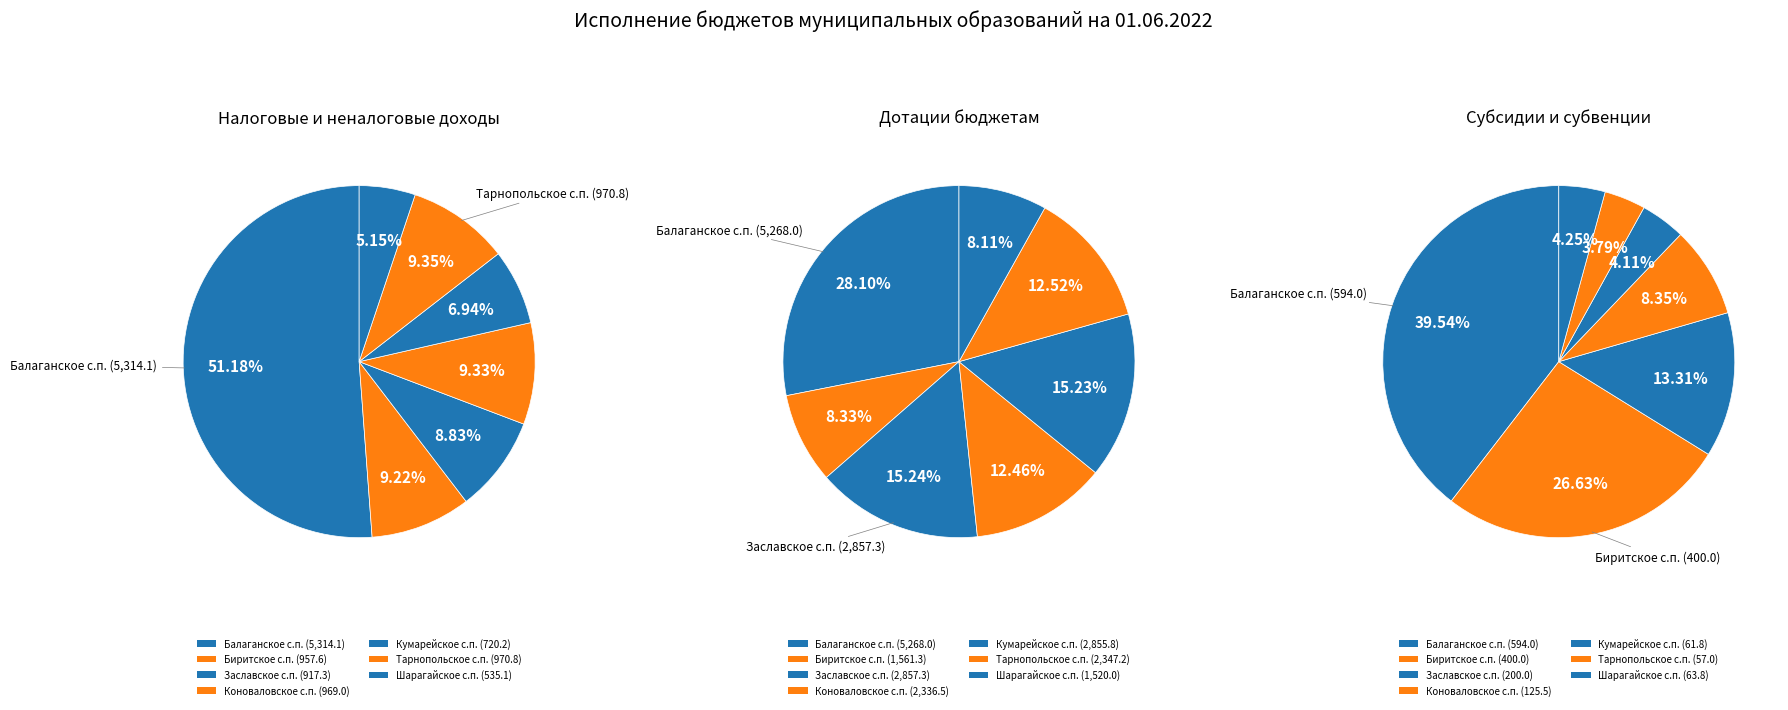

Between Балаганское с.п. and Биритское с.п., which is larger?

Балаганское с.п.